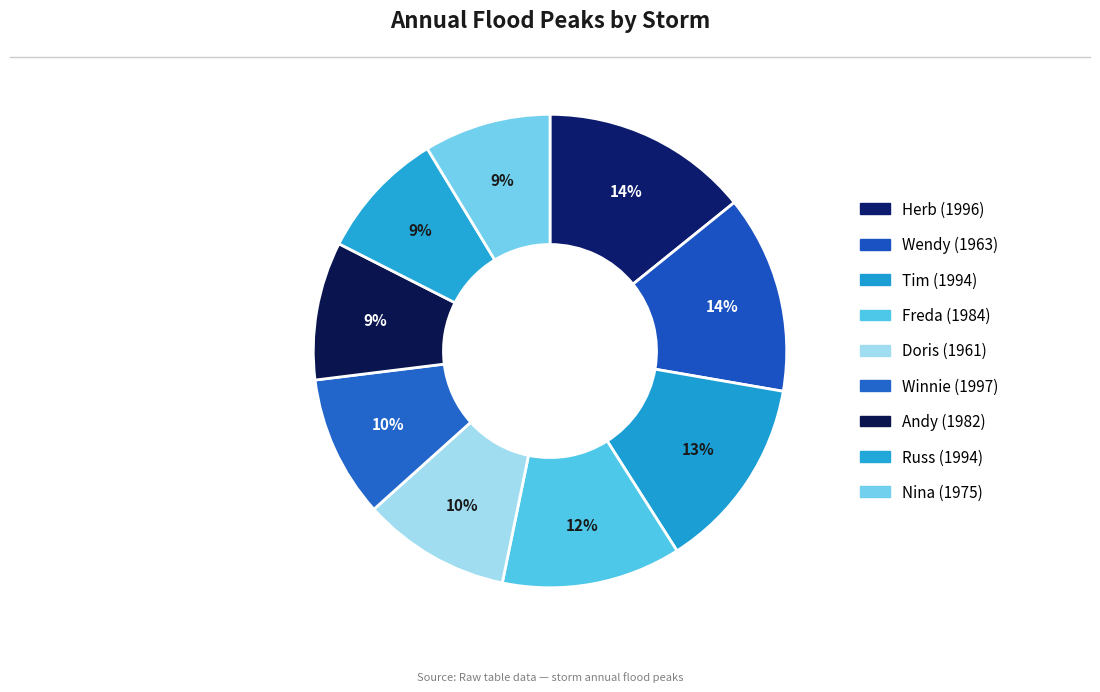

What is the largest slice in the pie chart?

Herb (1996)